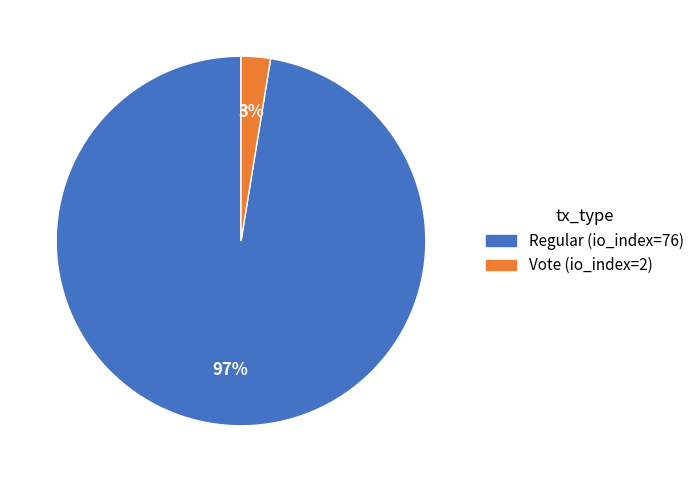

Rank the categories by value from lowest to highest.

Vote (io_index=2), Regular (io_index=76)